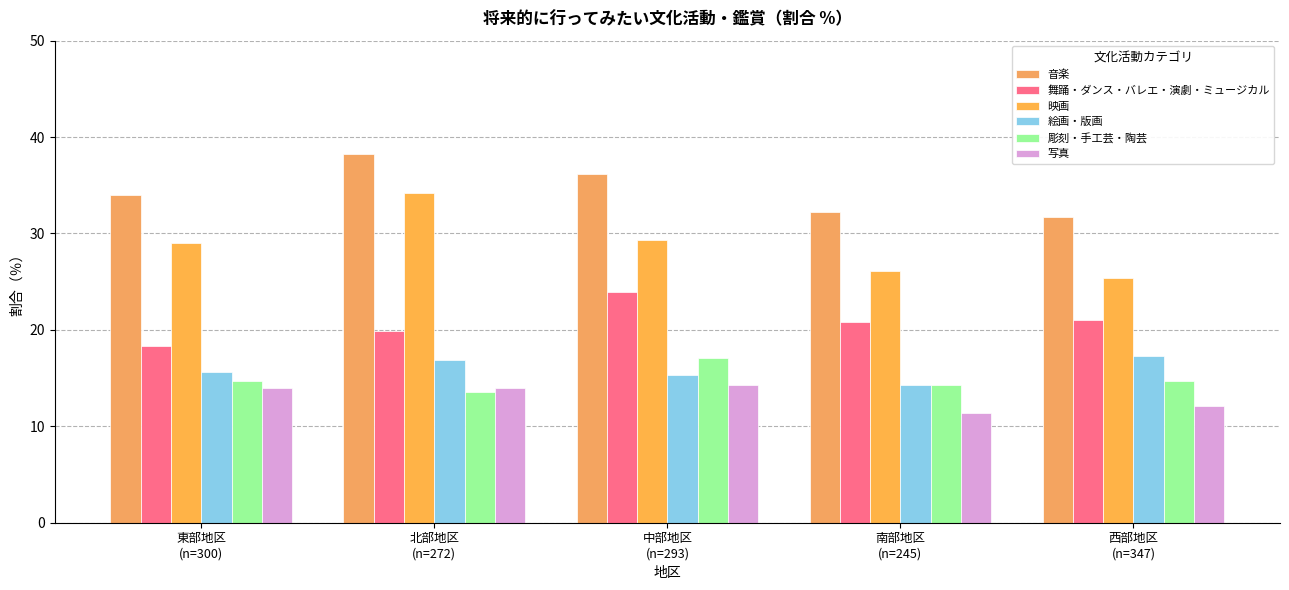

What position from the right is 西部地区
(n=347)?

1